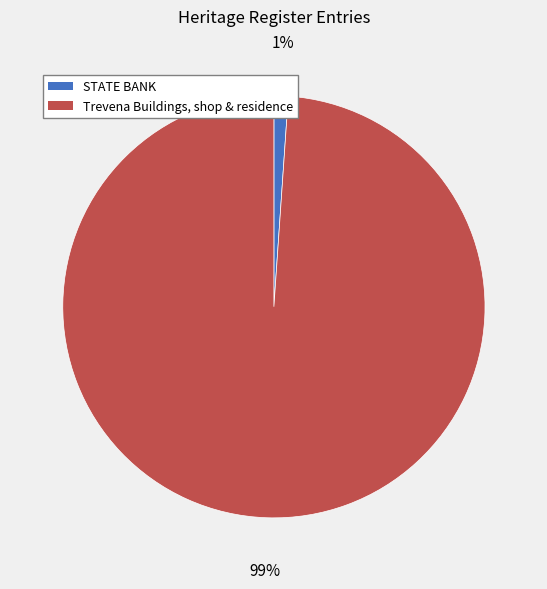

Is there any slice that represents more than half of the pie?

Yes